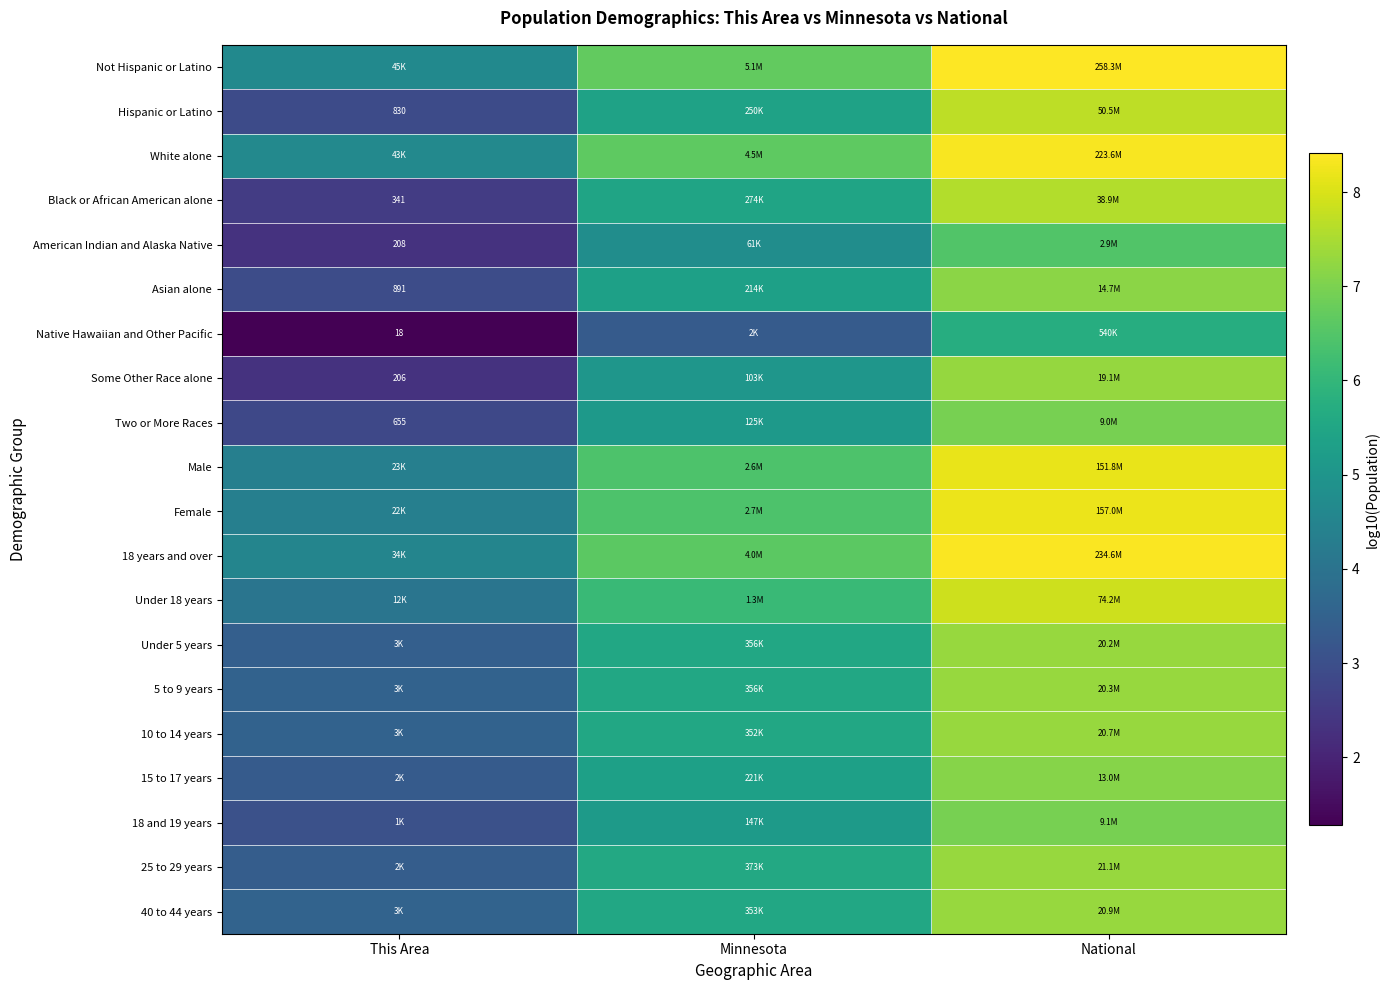

At which category is the sum across all series the highest?

National